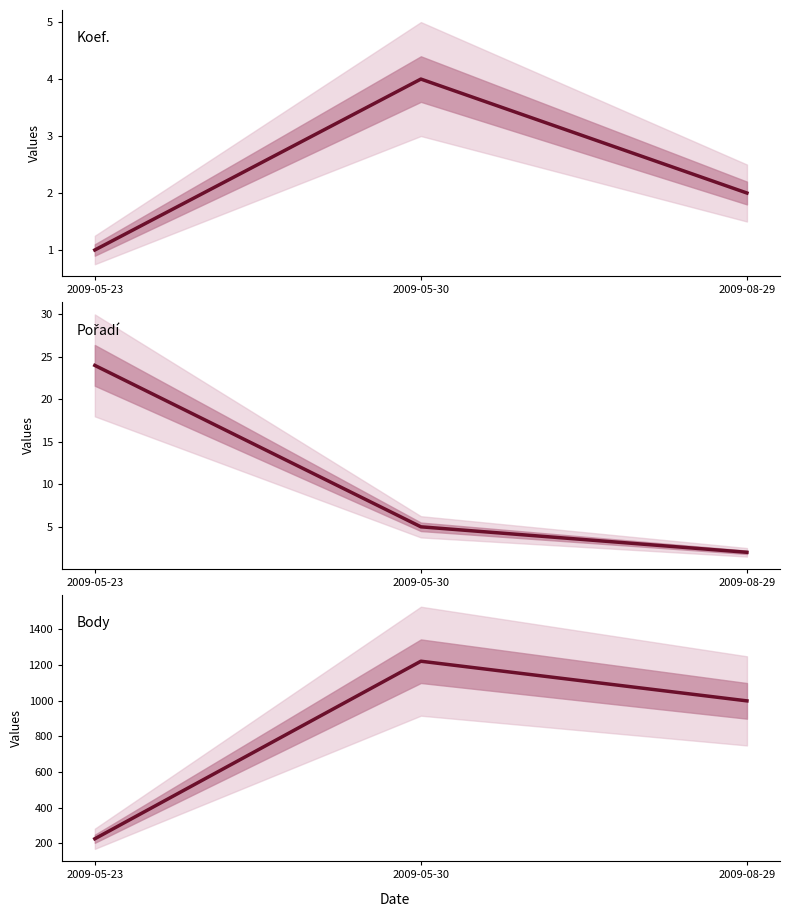

What is the average value of the Body series?

815